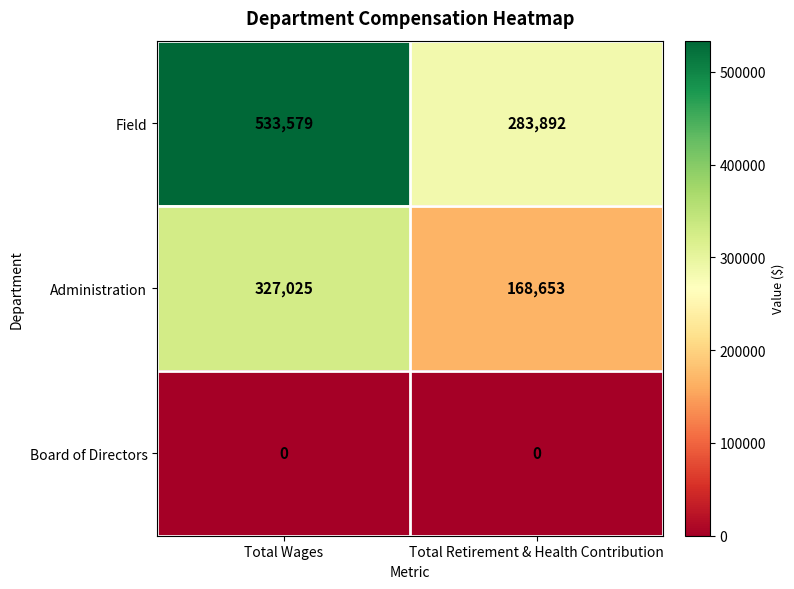

What is the spread (max minus min) of values at Total Wages?

533579